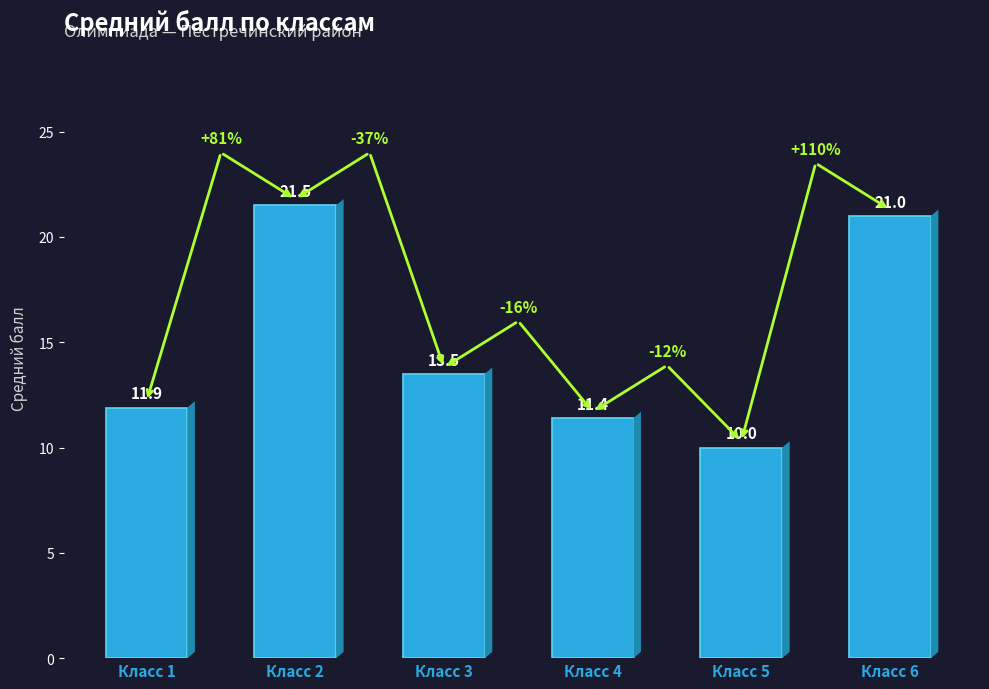

Reading left to right, what are all the values shown in this chart?

11.9	21.5	13.5	11.4	10.0	21.0